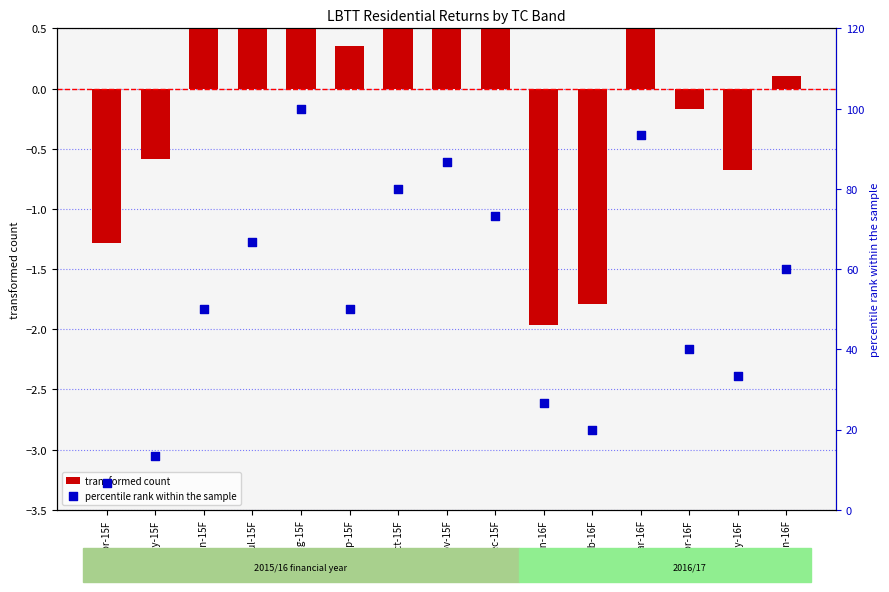

Which series reaches the minimum Y coordinate?

transformed count